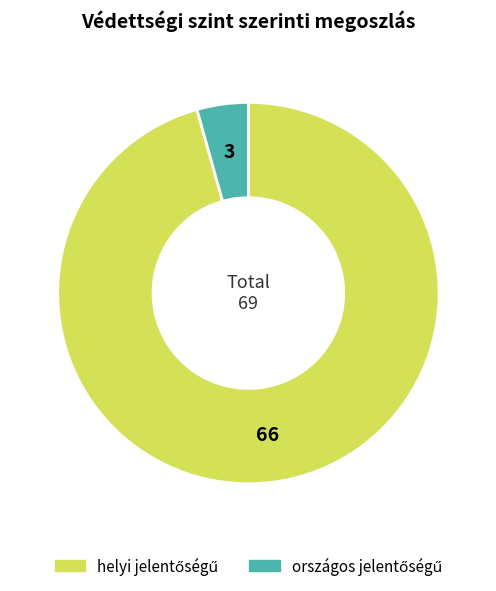

Is there any slice that represents more than half of the pie?

Yes